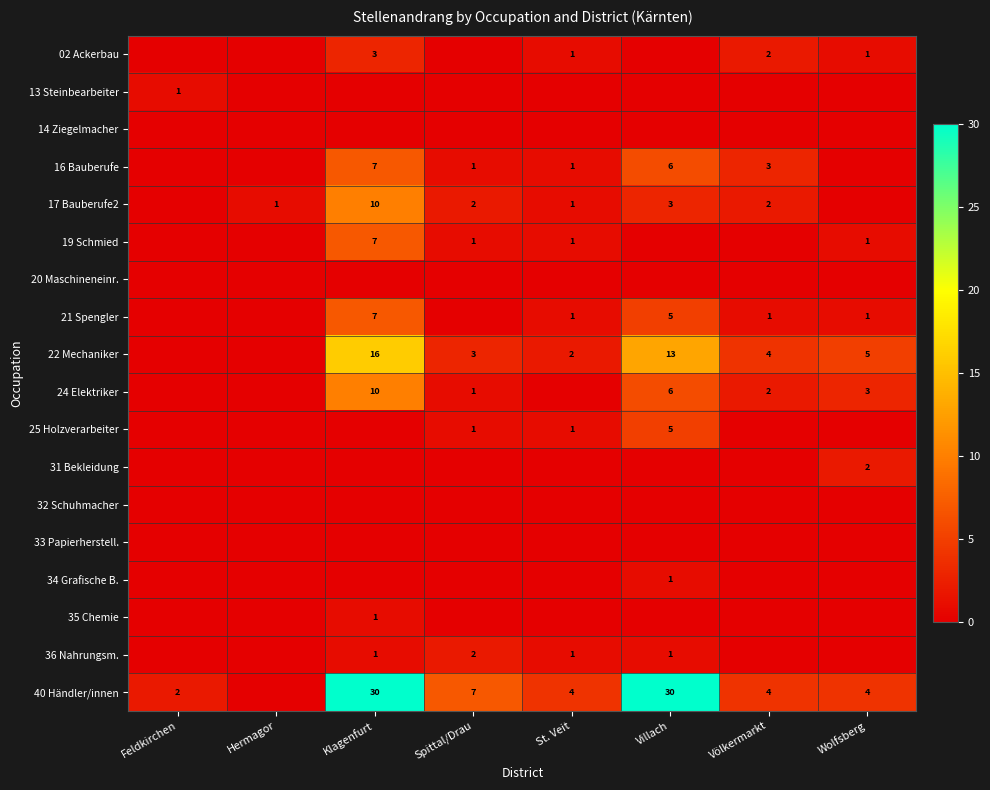

Is it true that 19 Schmied equals 7 at Klagenfurt?

True